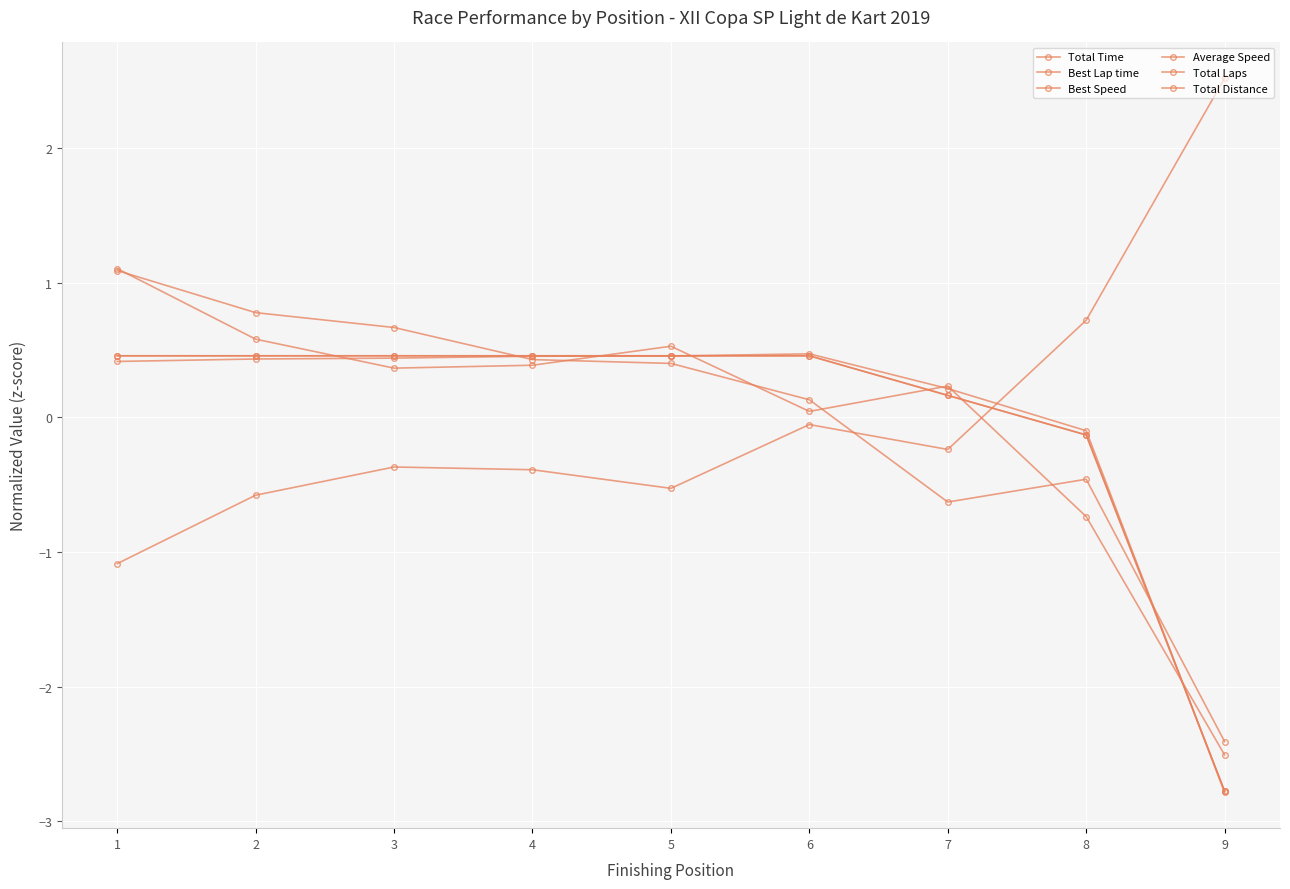

Which category has the lowest value in the Total Time series?

9